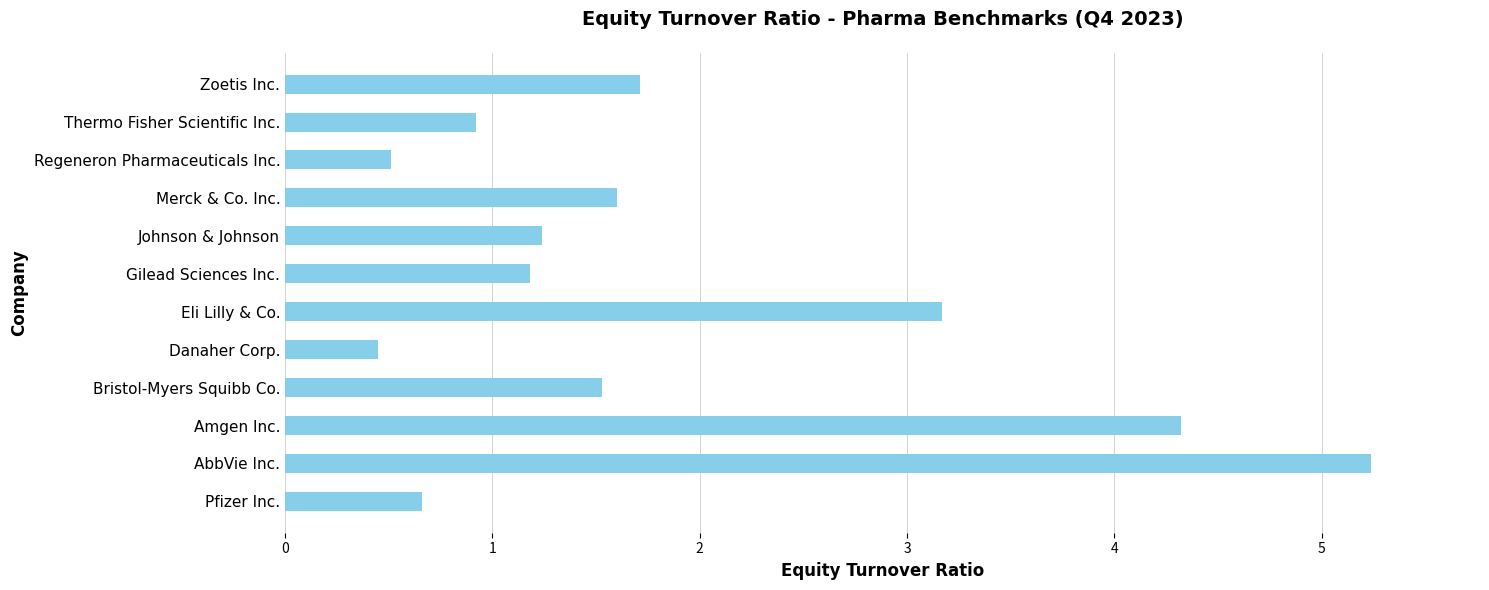

Rank the categories by value from lowest to highest.

Danaher Corp., Regeneron Pharmaceuticals Inc., Pfizer Inc., Thermo Fisher Scientific Inc., Gilead Sciences Inc., Johnson & Johnson, Bristol-Myers Squibb Co., Merck & Co. Inc., Zoetis Inc., Eli Lilly & Co., Amgen Inc., AbbVie Inc.